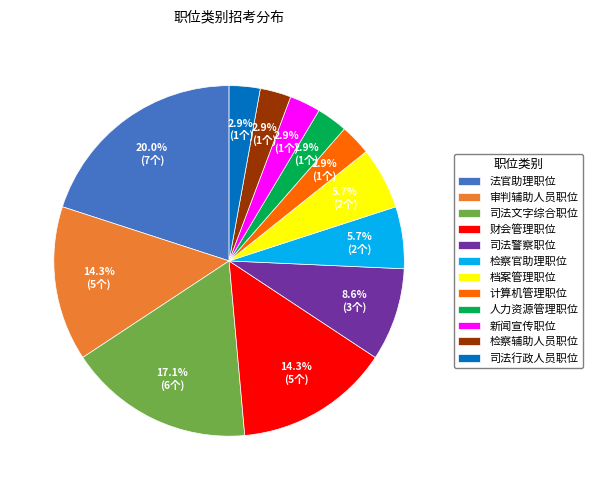

Does any single category account for the majority?

No